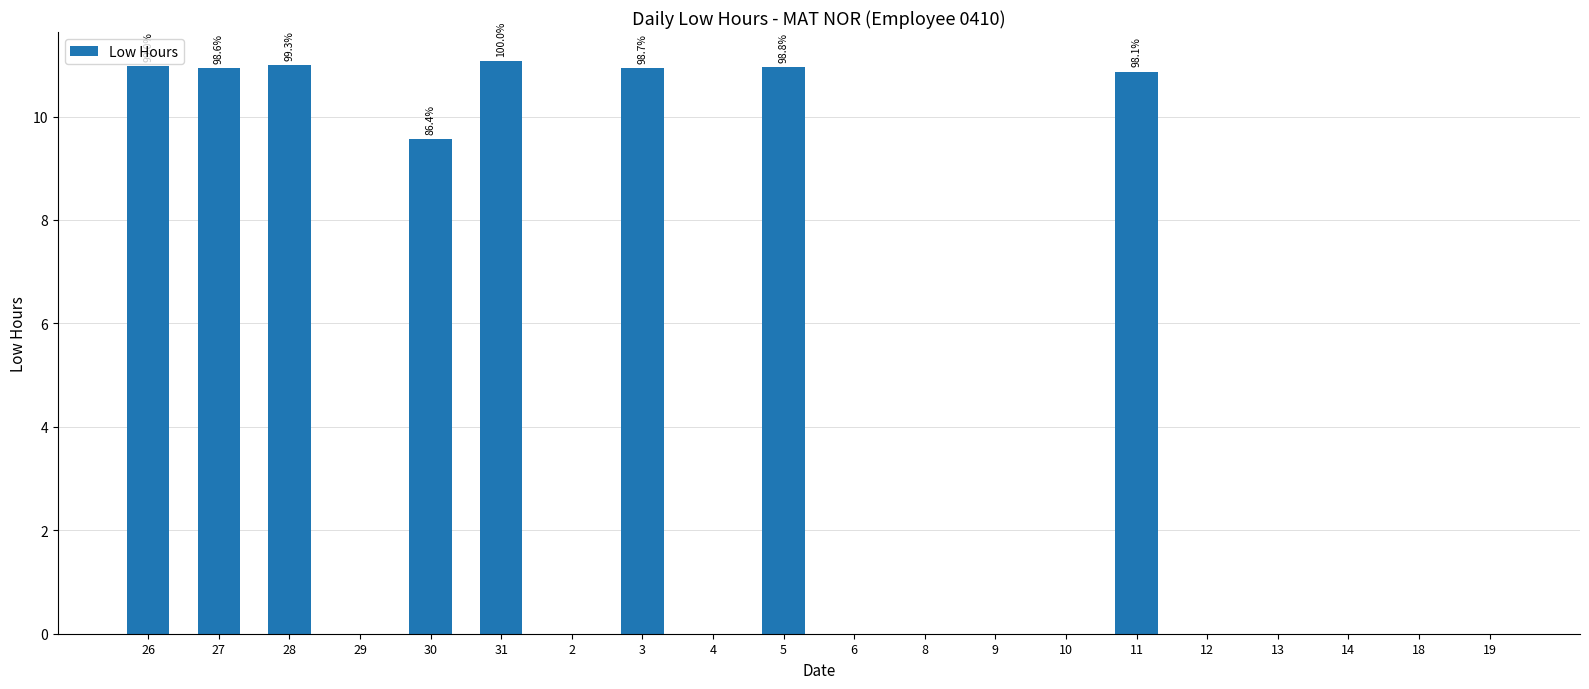

The value at 2 is 0.0. True or false?

True